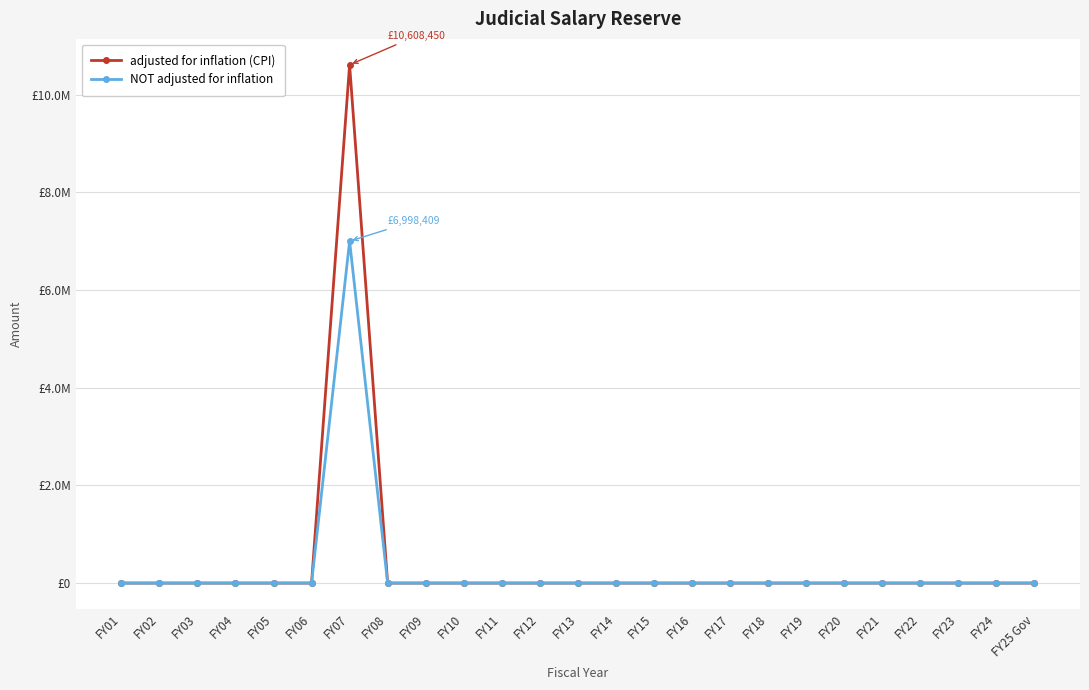

Is this an area chart (filled region under the line)?

No